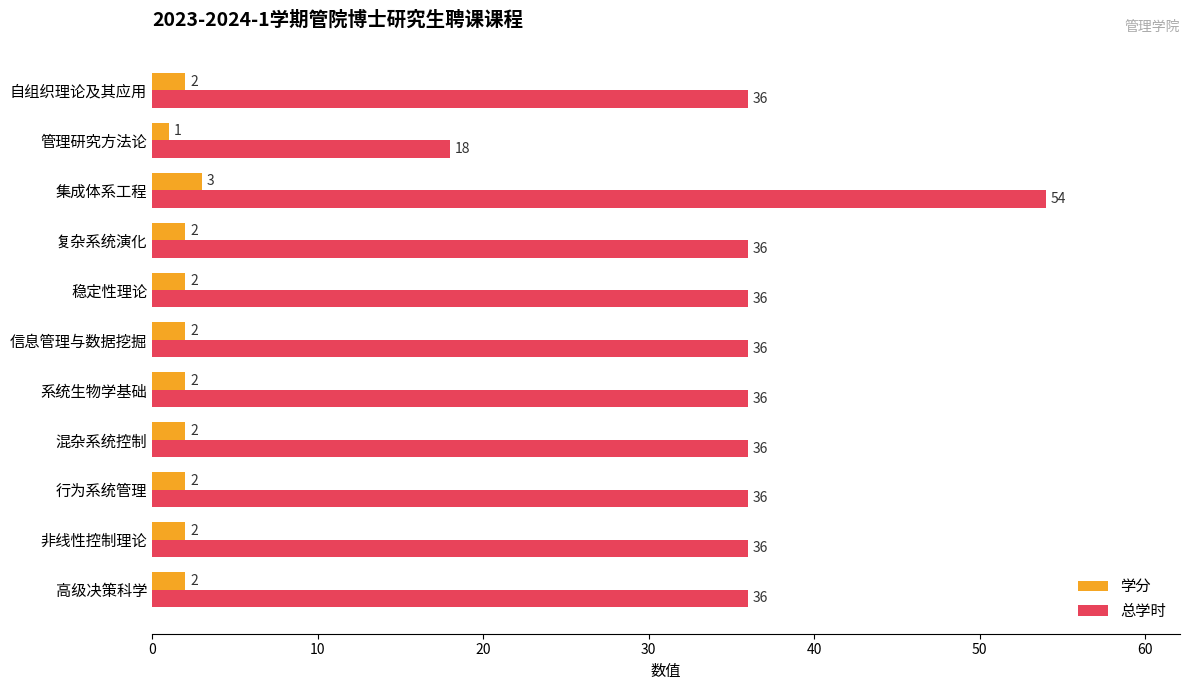

Which label corresponds to the smallest value in the chart?

管理研究方法论